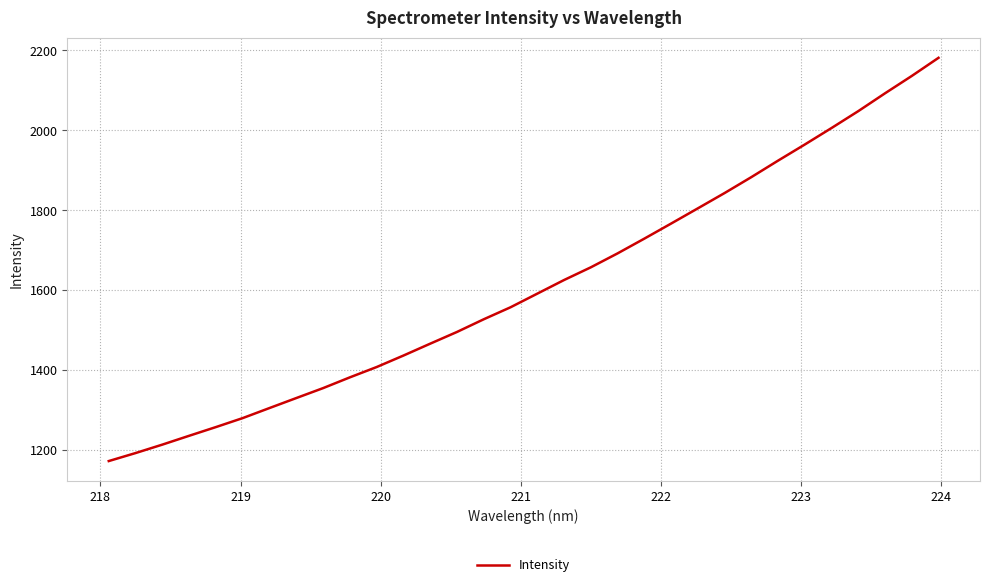

What is the difference between the maximum and minimum values?

1009.0